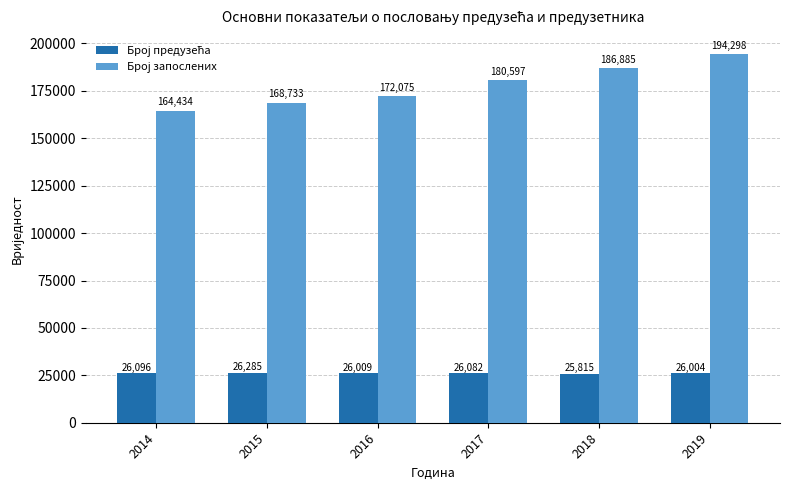

Which label corresponds to the smallest value in the chart?

2018